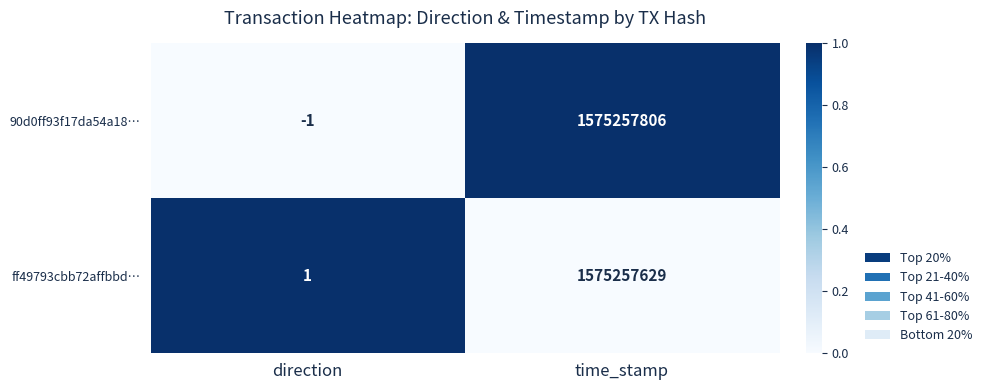

What is the difference between the highest and lowest values at time_stamp?

177